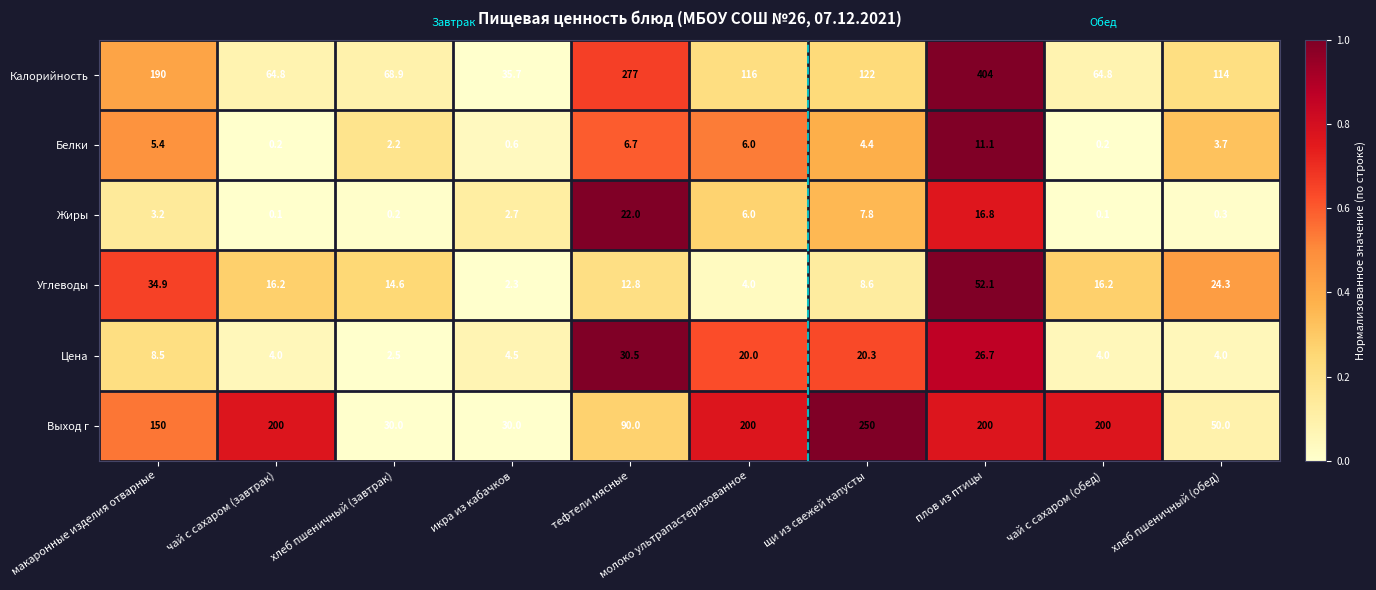

Which category has the lowest value in the Калорийность series?

икра из кабачков